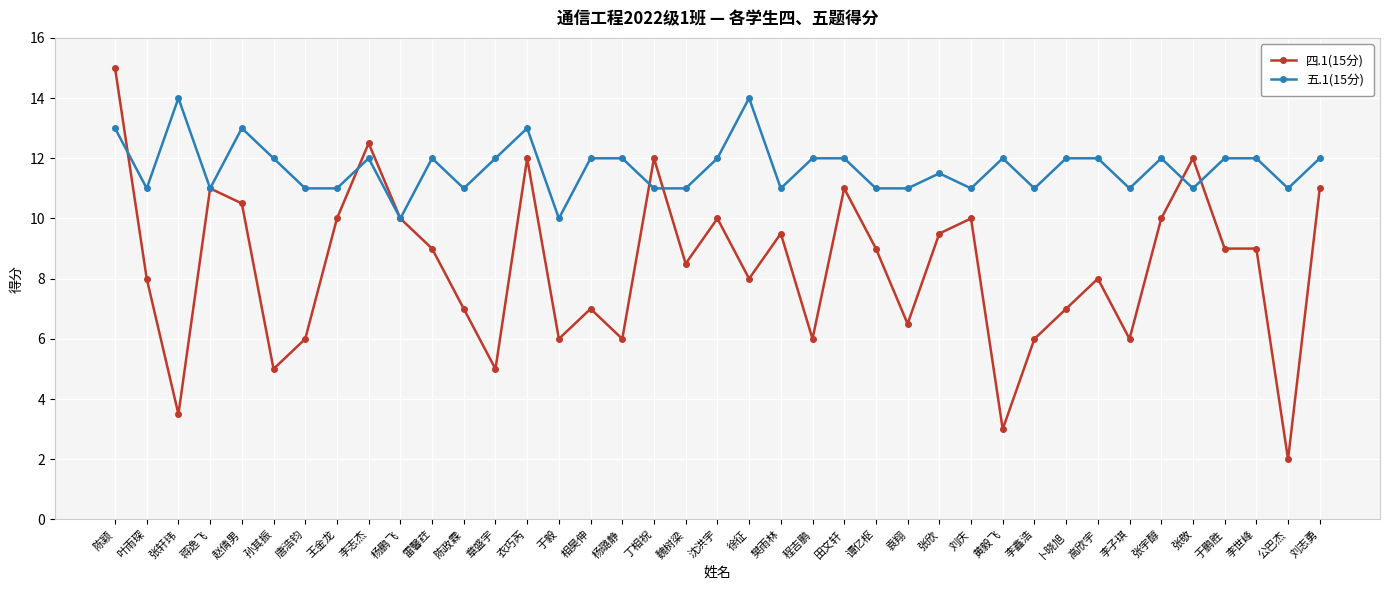

Reading left to right, what are all the values shown in this chart?

四.1(15分): 陈颖=15.0	叶雨琛=8.0	张轩玮=3.5	蒋逸飞=11.0	赵倩男=10.5	孙其振=5.0	唐浩钧=6.0	王金龙=10.0	李志杰=12.5	杨鹏飞=10.0	雷馨荭=9.0	陈政霖=7.0	章盛宇=5.0	衣巧芮=12.0	于毅=6.0	相昊伸=7.0	杨璐静=6.0	丁相祝=12.0	魏树梁=8.5	沈洪宇=10.0	徐征=8.0	樊雨林=9.5	程吉鹏=6.0	田文轩=11.0	谭亿枢=9.0	袁翔=6.5	张欣=9.5	刘庆=10.0	黄毅飞=3.0	李鑫浩=6.0	卜晓旭=7.0	高欣宇=8.0	李子琪=6.0	张宇醇=10.0	张敬=12.0	于鹏胜=9.0	李世峰=9.0	公巴杰=2.0	刘志勇=11.0
五.1(15分): 陈颖=13.0	叶雨琛=11.0	张轩玮=14.0	蒋逸飞=11.0	赵倩男=13.0	孙其振=12.0	唐浩钧=11.0	王金龙=11.0	李志杰=12.0	杨鹏飞=10.0	雷馨荭=12.0	陈政霖=11.0	章盛宇=12.0	衣巧芮=13.0	于毅=10.0	相昊伸=12.0	杨璐静=12.0	丁相祝=11.0	魏树梁=11.0	沈洪宇=12.0	徐征=14.0	樊雨林=11.0	程吉鹏=12.0	田文轩=12.0	谭亿枢=11.0	袁翔=11.0	张欣=11.5	刘庆=11.0	黄毅飞=12.0	李鑫浩=11.0	卜晓旭=12.0	高欣宇=12.0	李子琪=11.0	张宇醇=12.0	张敬=11.0	于鹏胜=12.0	李世峰=12.0	公巴杰=11.0	刘志勇=12.0